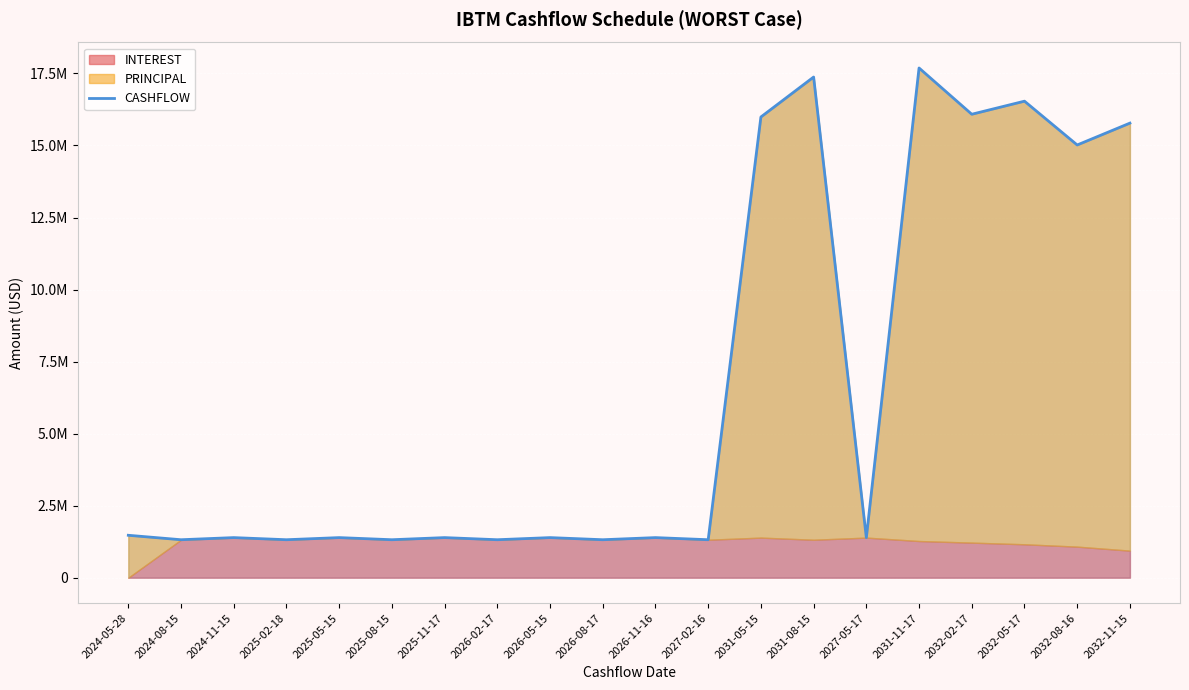

What is the approximate value at 2026-08-17?

1317204.8